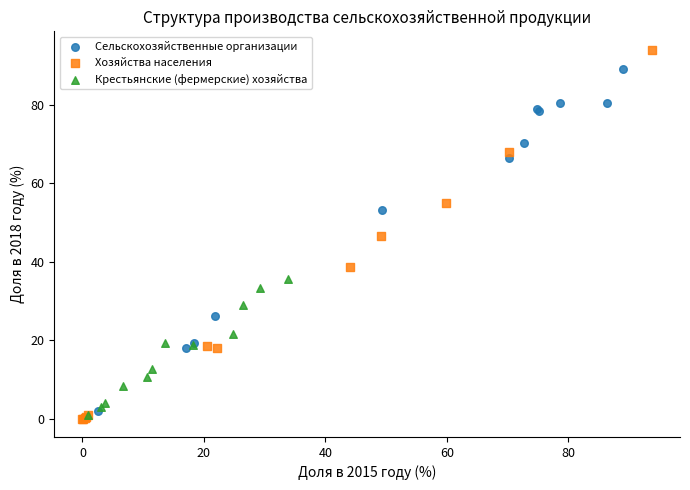

Which series contains the highest Y value?

Хозяйства населения